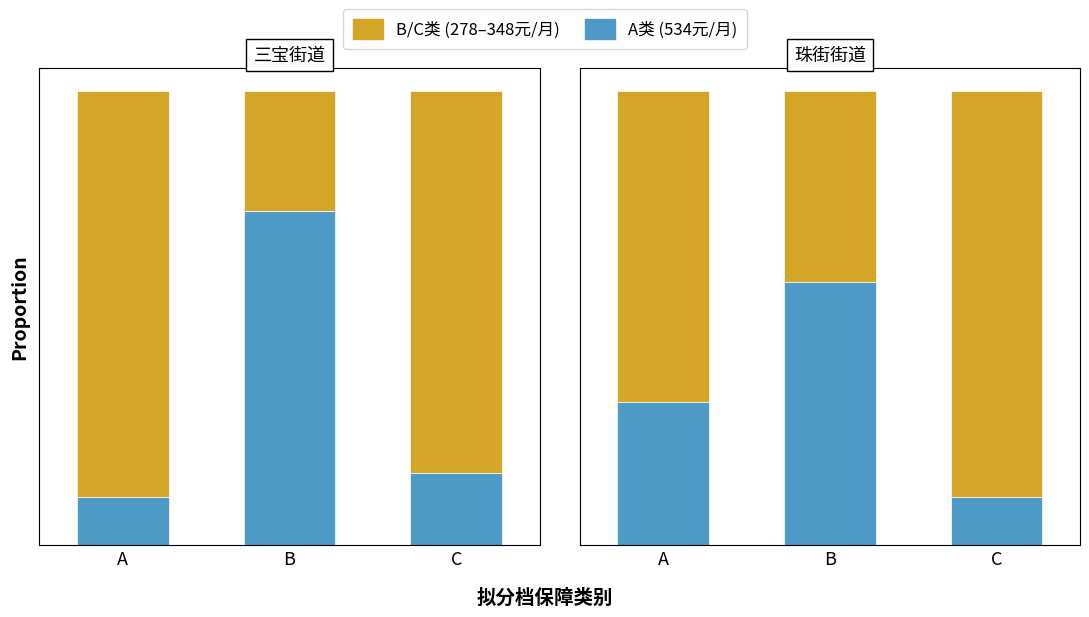

Rank the series by their maximum value, from lowest to highest.

A类 (534元/月), B/C类